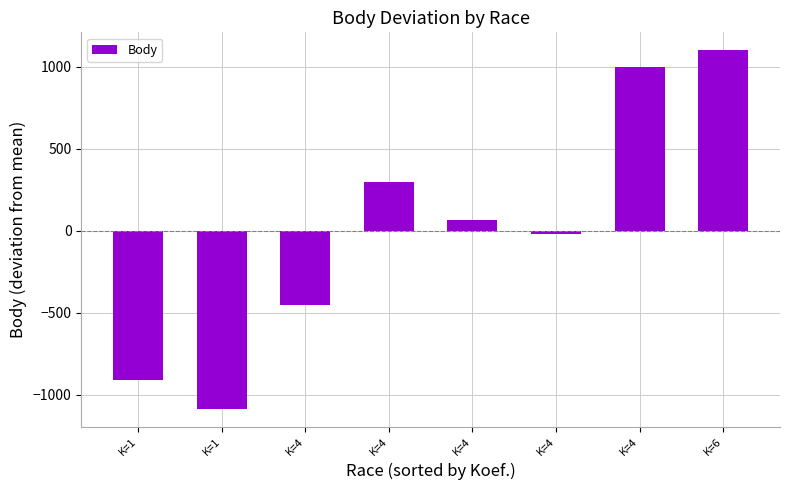

Reading left to right, extract all data points from this chart.

K=1=-908.9	K=1=-1084.9	K=4=-450.9	K=4=297.1	K=4=65.1	K=4=-19.9	K=4=1001.1	K=6=1101.1